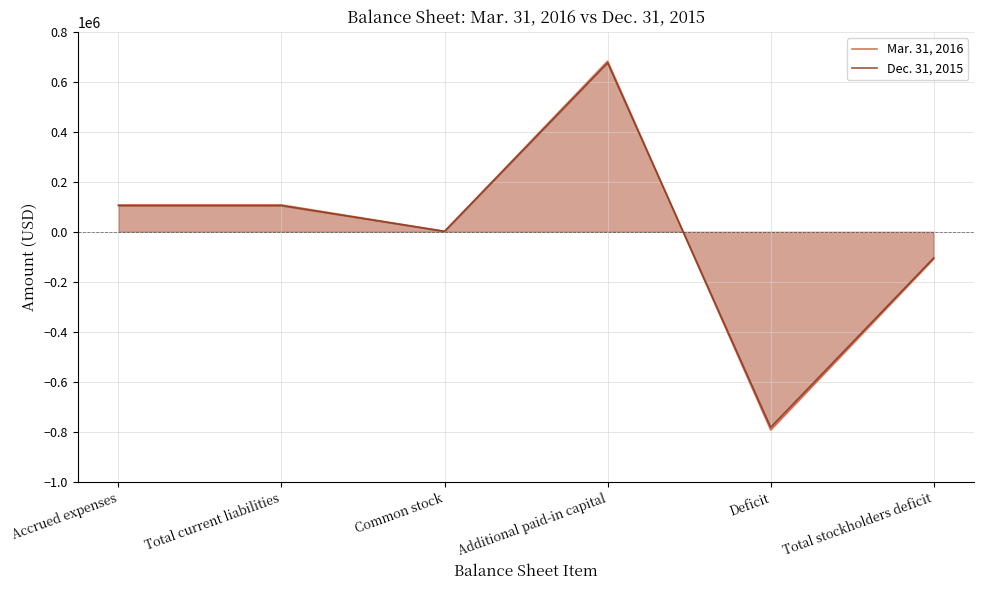

Does the chart have visible grid lines?

Yes